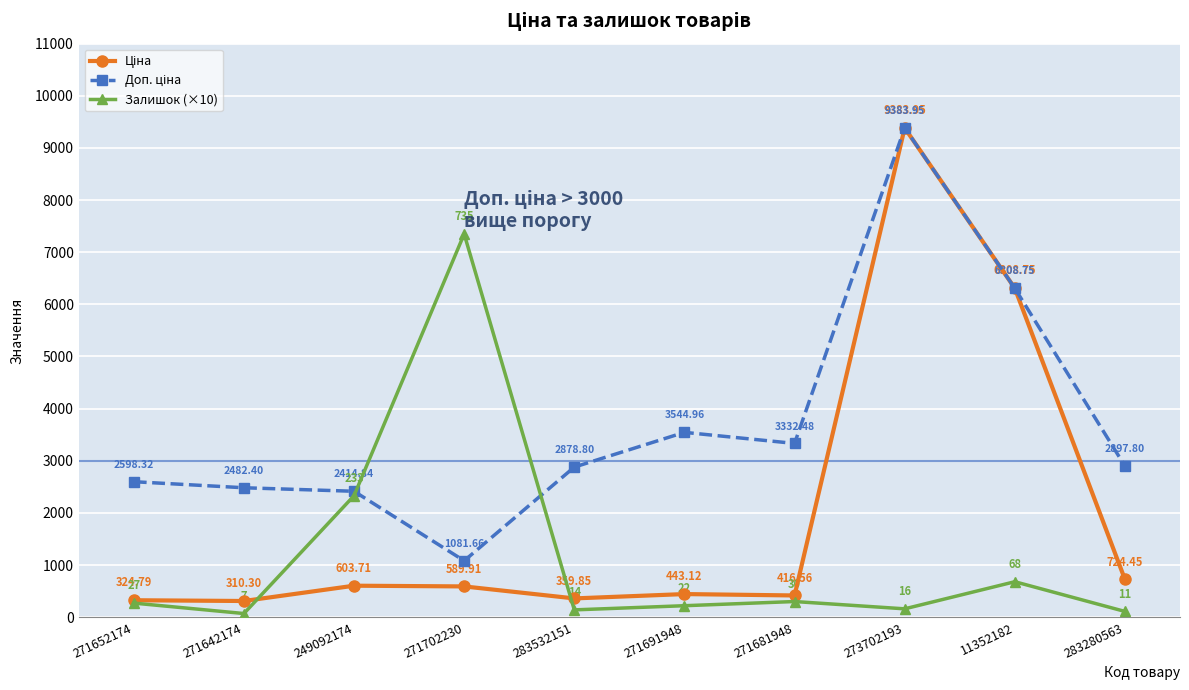

What is the total value across all series at 271702230?

9021.6